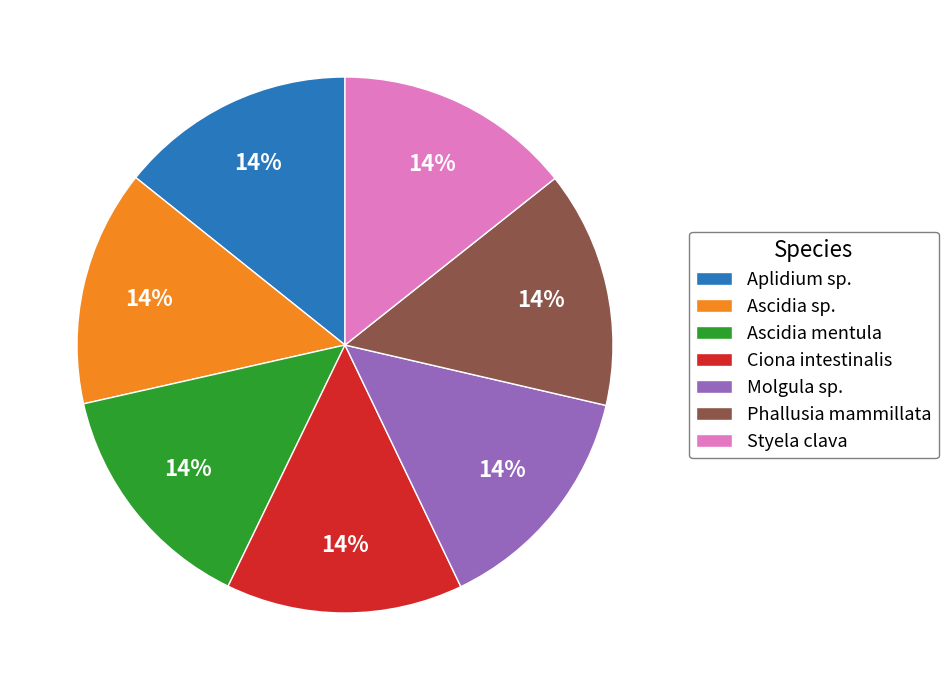

What percentage is the Molgula sp. slice, to the nearest percent?

14%